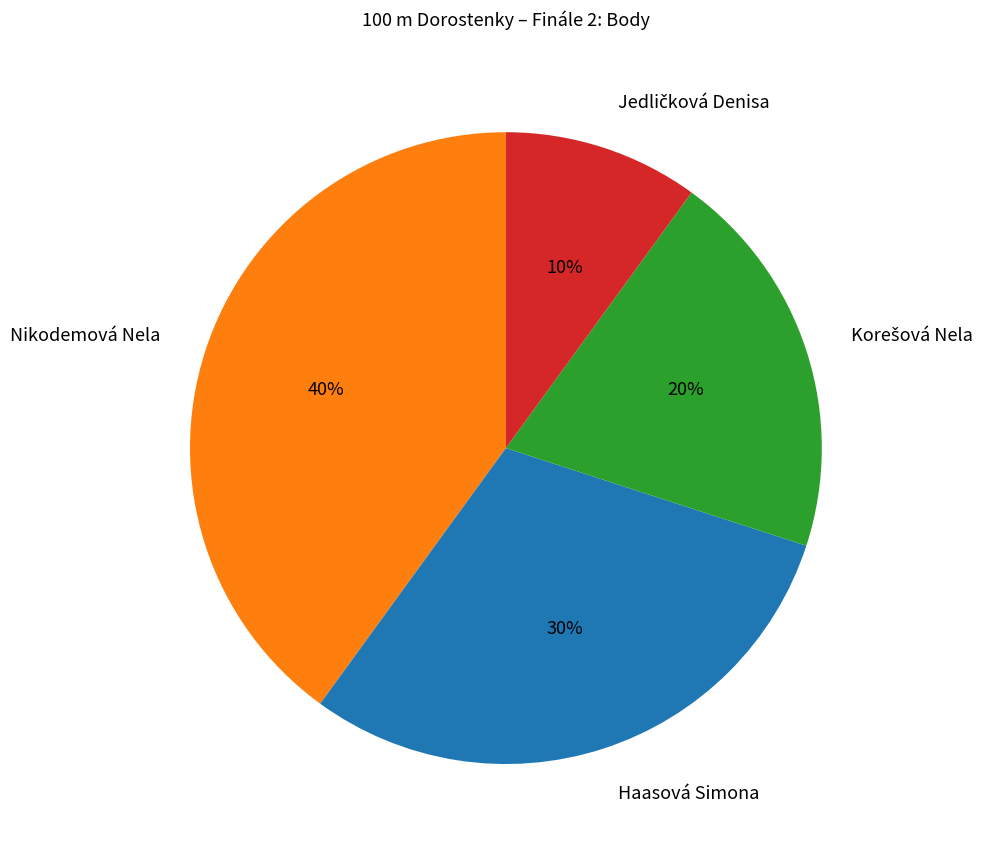

Is it true that Nikodemová Nela is 40% of the pie?

True